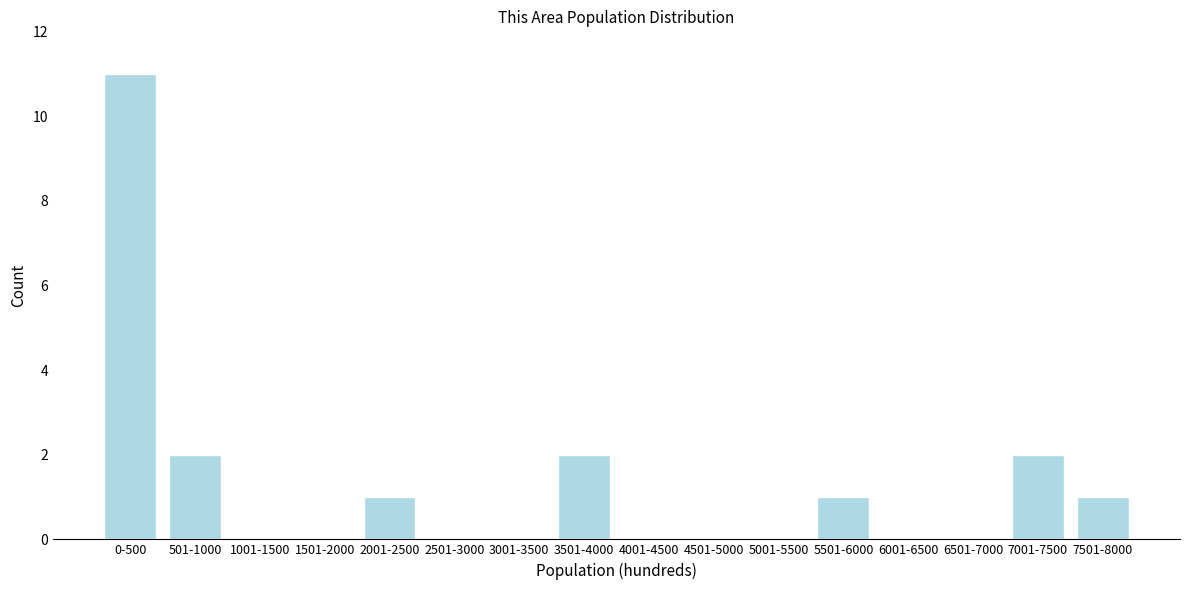

Reading left to right, extract all data points from this chart.

0-500=11	501-1000=2	1001-1500=0	1501-2000=0	2001-2500=1	2501-3000=0	3001-3500=0	3501-4000=2	4001-4500=0	4501-5000=0	5001-5500=0	5501-6000=1	6001-6500=0	6501-7000=0	7001-7500=2	7501-8000=1